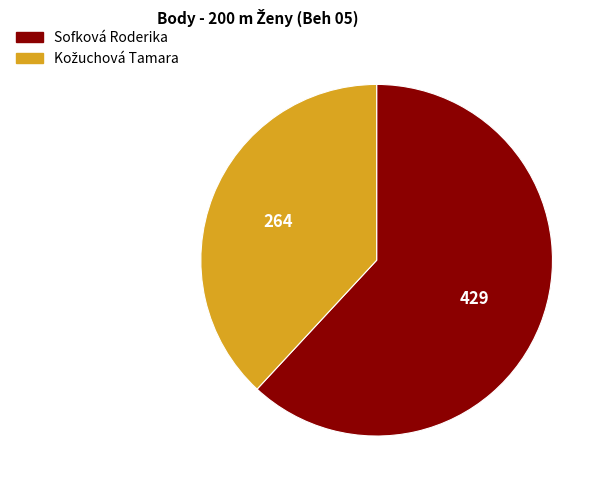

Is it true that Sofková Roderika is 62% of the pie?

True